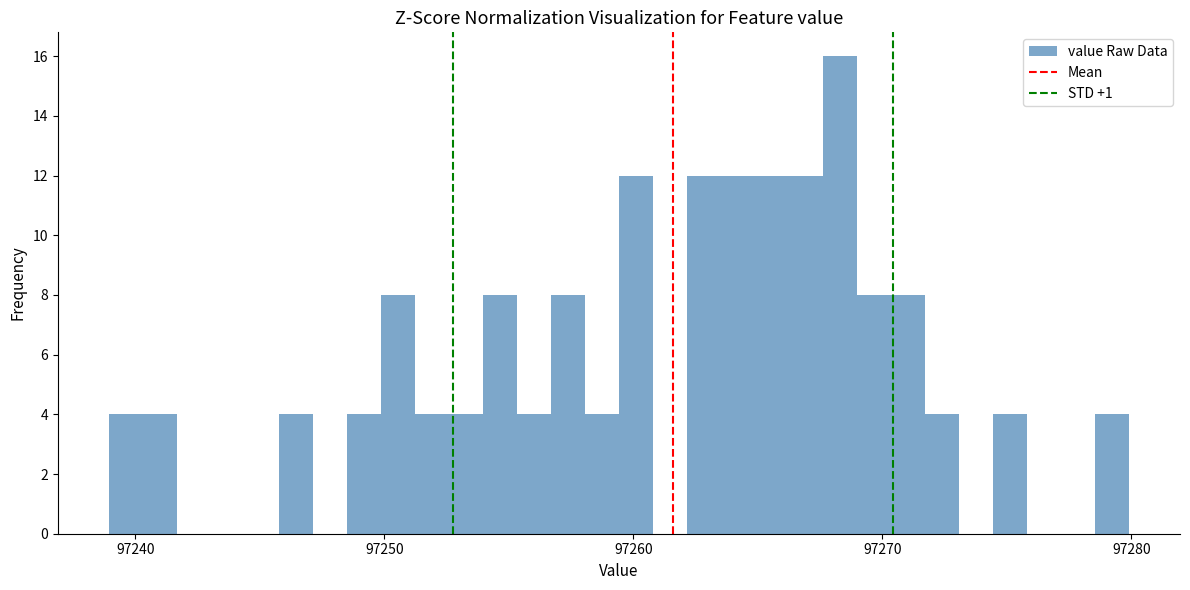

Around what value on the x-axis is the tallest bar? Give the approximate position of its centre, as read against the axis.

97268